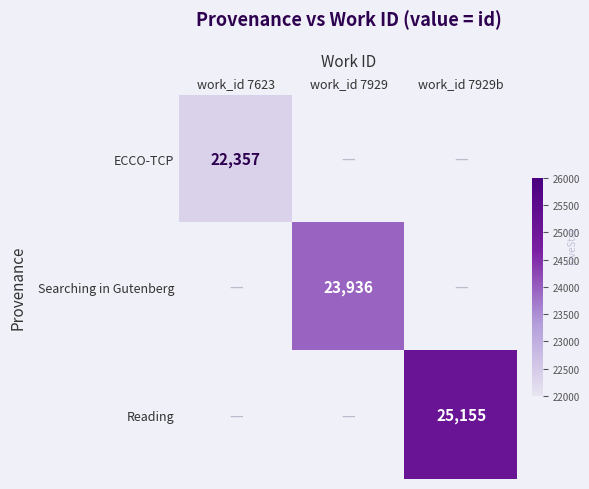

How many distinct data groups are displayed?

3